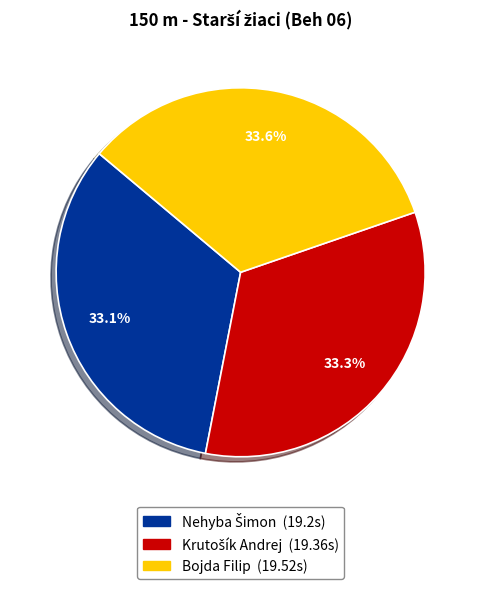

To the nearest percent, what percentage of the pie is Bojda Filip?

34%